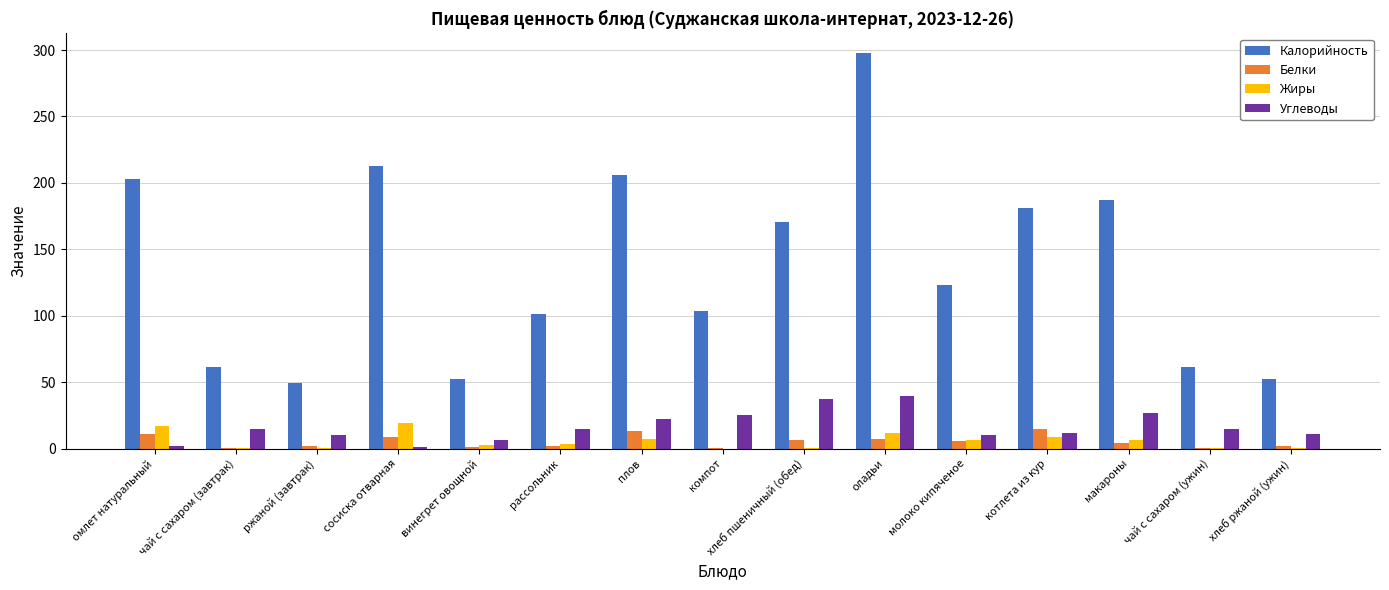

Are the bars horizontal?

No